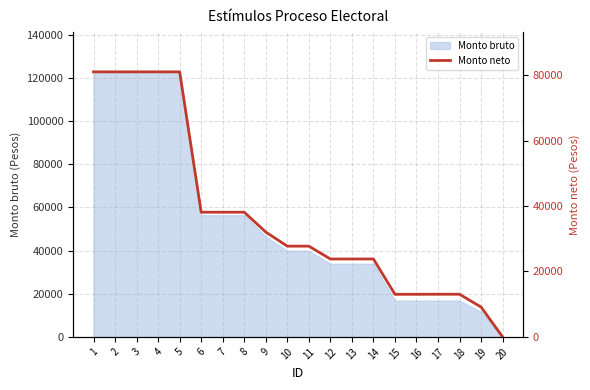

What is the maximum value for Monto bruto?

122741.0